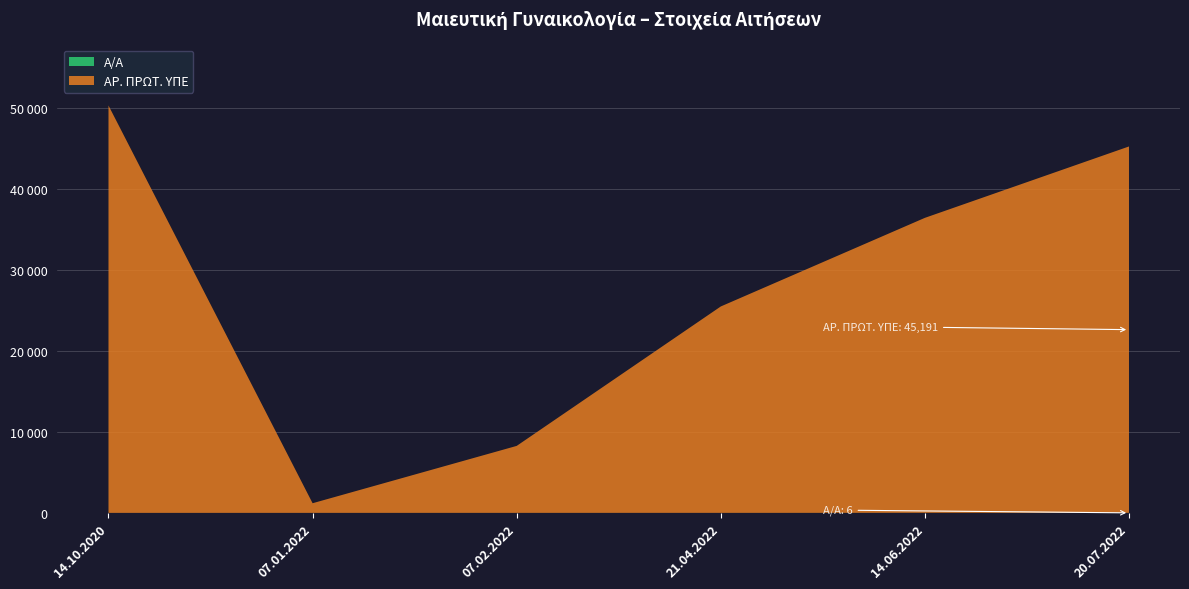

Reading left to right, list all the values displayed in this chart.

Α/Α: 1	2	3	4	5	6
ΑΡ. ΠΡΩΤ. ΥΠΕ: 50248	1189	8259	25458	36386	45191